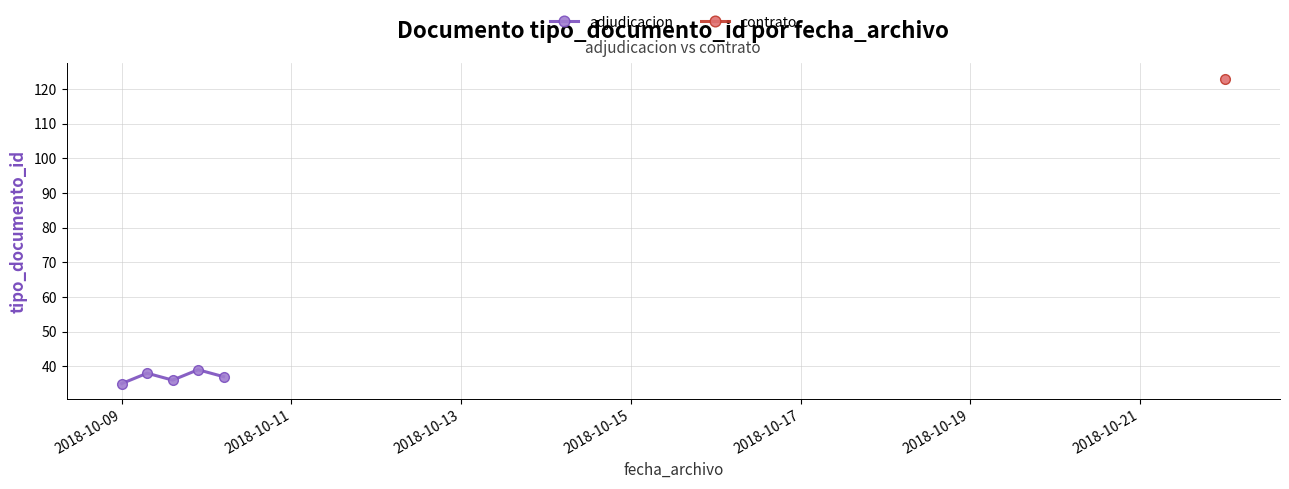

What is the minimum value for adjudicacion?

35